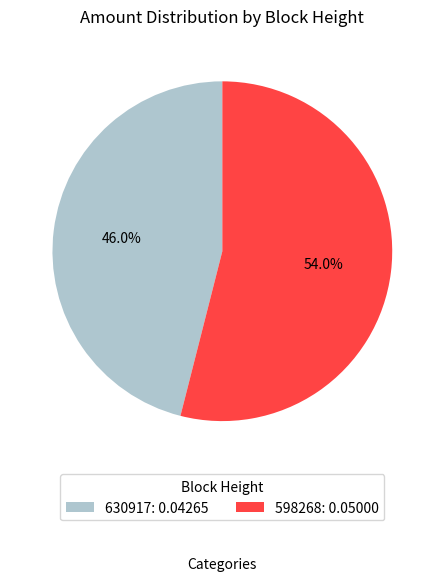

Which category has the smallest portion of the pie?

630917